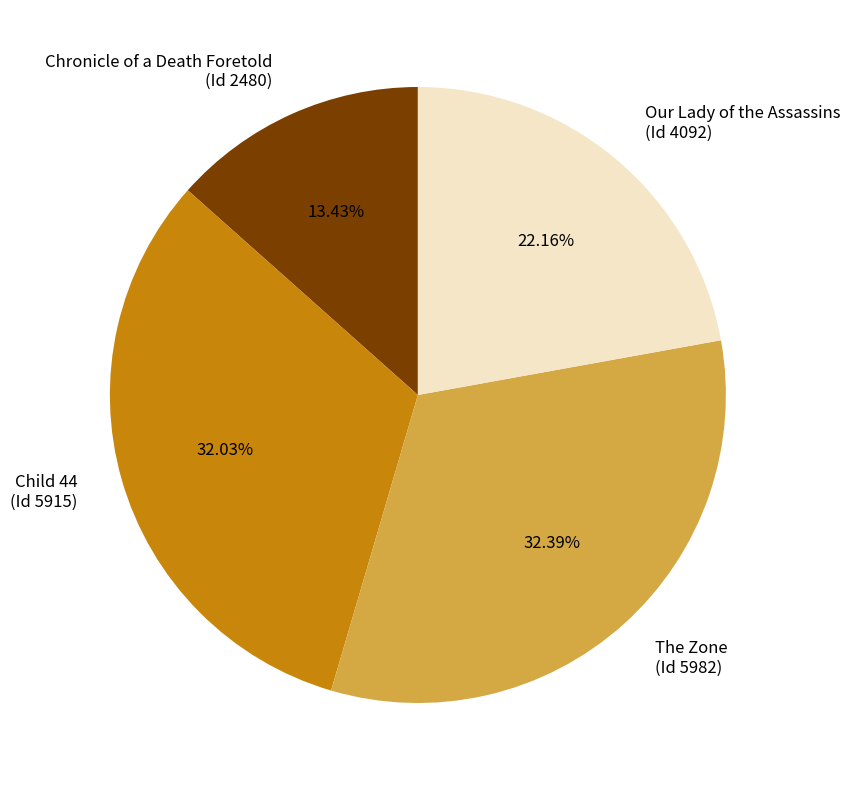

Does Child 44 (Id 5915) account for over 50% of the chart?

No